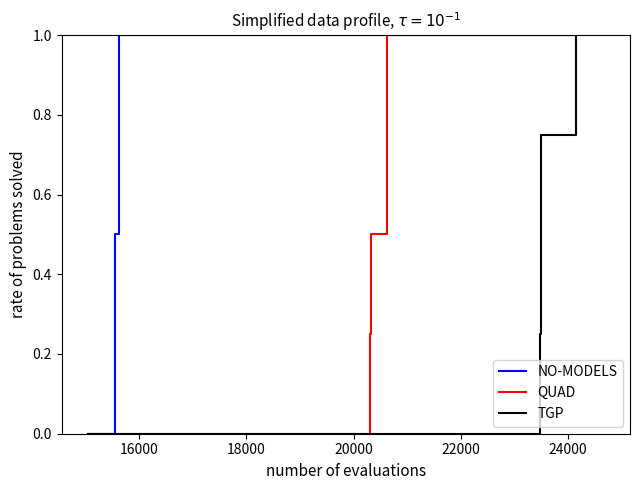

What is the greatest value displayed?

1.0